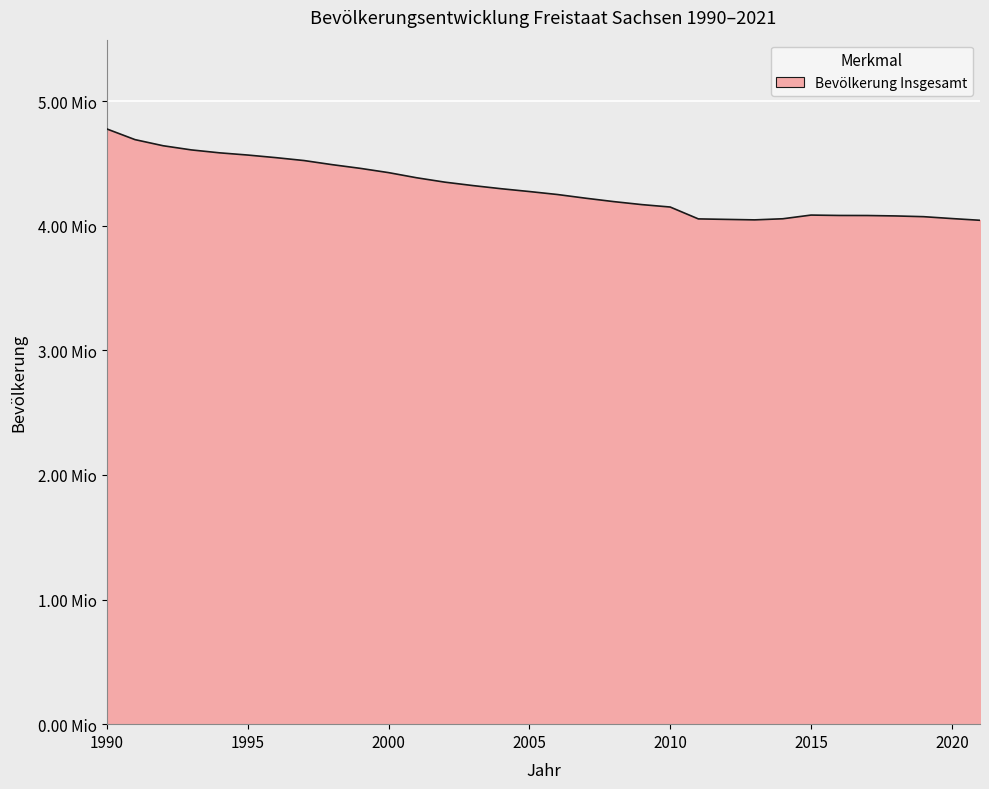

List the labels in order of value, largest first.

1990, 1991, 1992, 1993, 1994, 1995, 1996, 1997, 1998, 1999, 2000, 2001, 2002, 2003, 2004, 2005, 2006, 2007, 2008, 2009, 2010, 2015, 2016, 2017, 2018, 2019, 2020, 2014, 2011, 2012, 2013, 2021